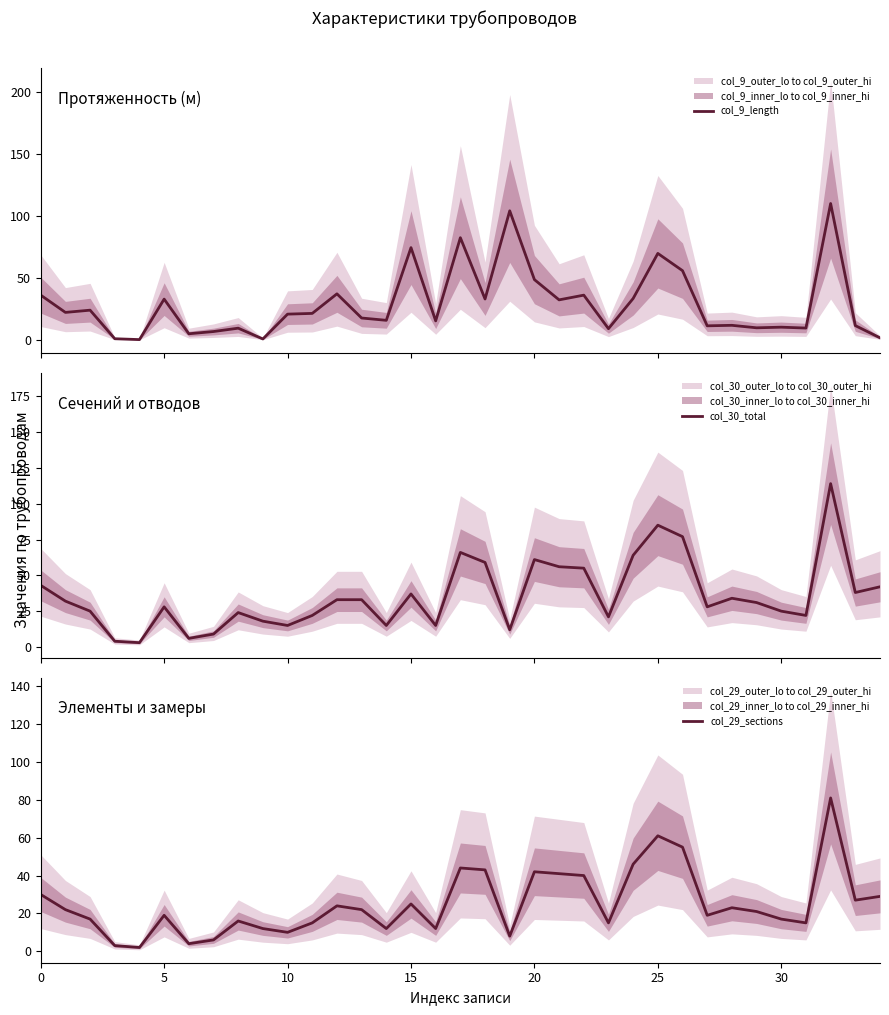

What is the highest value of the col_9_length series?

109.9